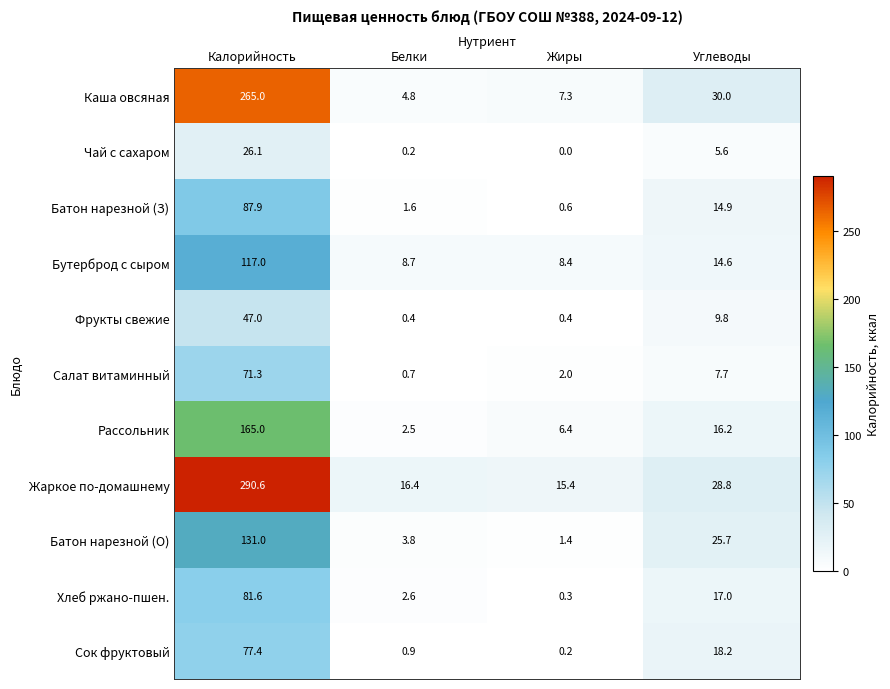

True or false: Хлеб ржано-пшен. has a value of 81.6 at Калорийность.

True